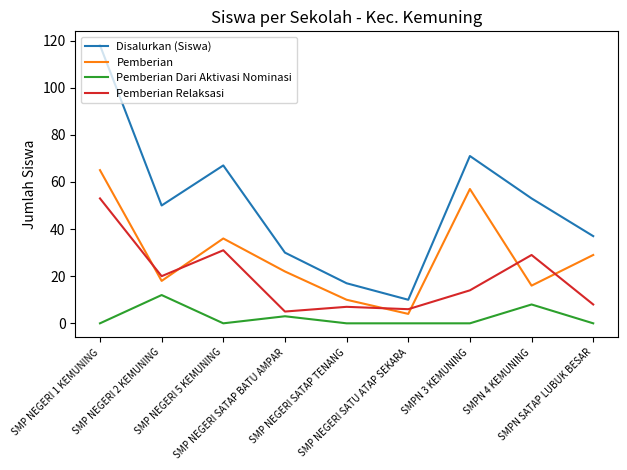

True or false: Pemberian Relaksasi and Pemberian intersect in this chart.

True